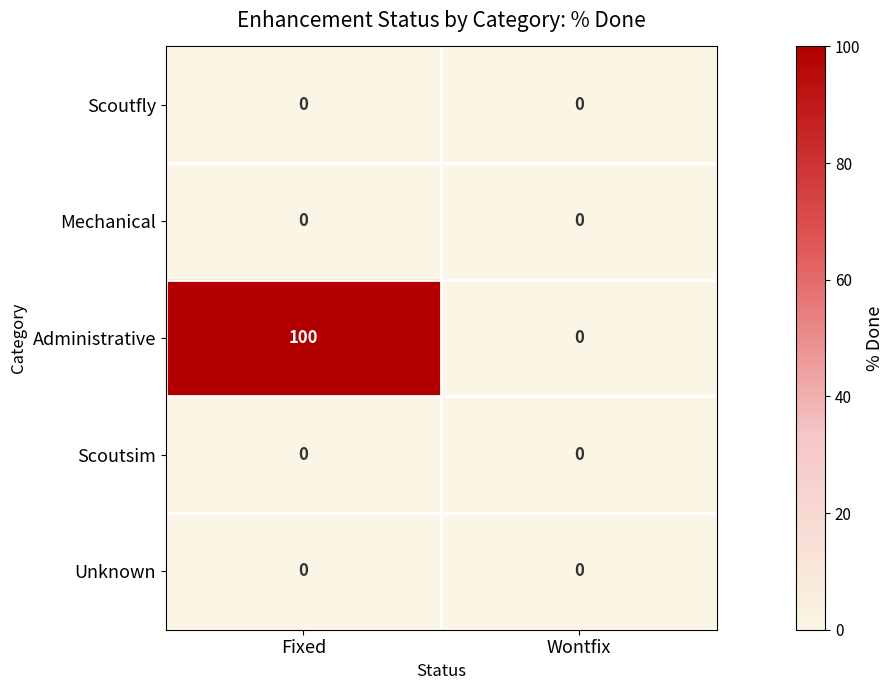

Reading right to left, transcribe all the data shown in this chart.

Scoutfly: Wontfix=0	Fixed=0
Mechanical: Wontfix=0	Fixed=0
Administrative: Wontfix=0	Fixed=100
Scoutsim: Wontfix=0	Fixed=0
Unknown: Wontfix=0	Fixed=0